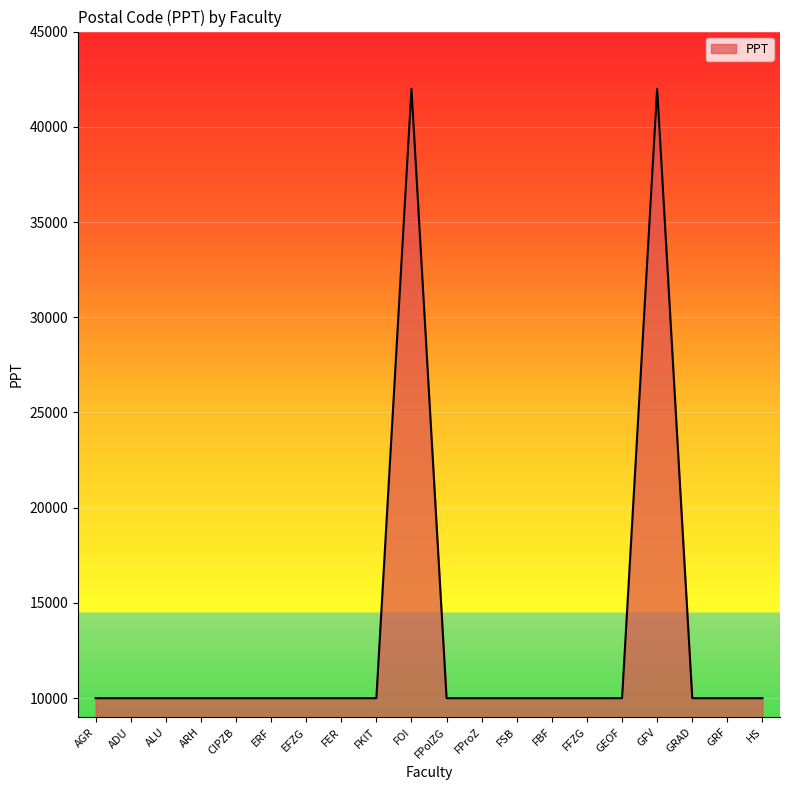

The value at ALU is 5055. True or false?

False